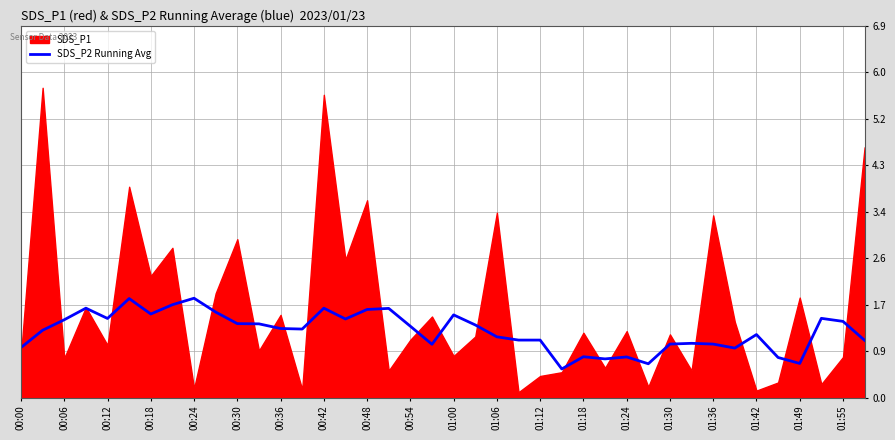

Is it true that SDS_P2 Running Avg equals 2.8 at 00:42?

False